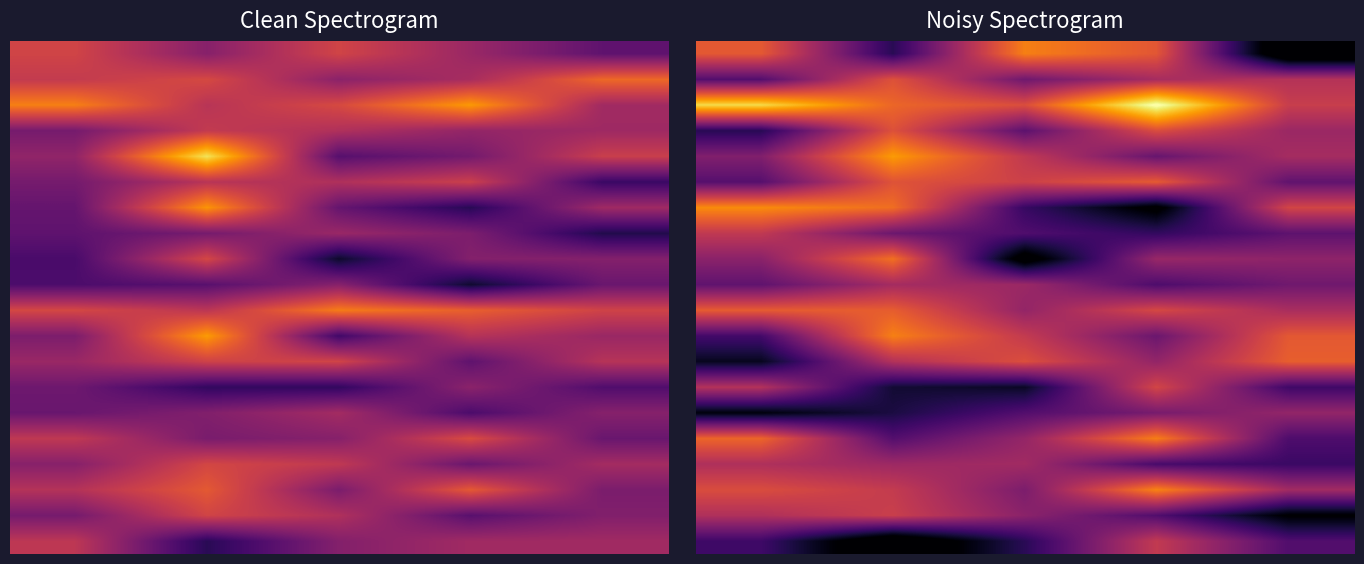

At which category is the sum across all series the highest?

1